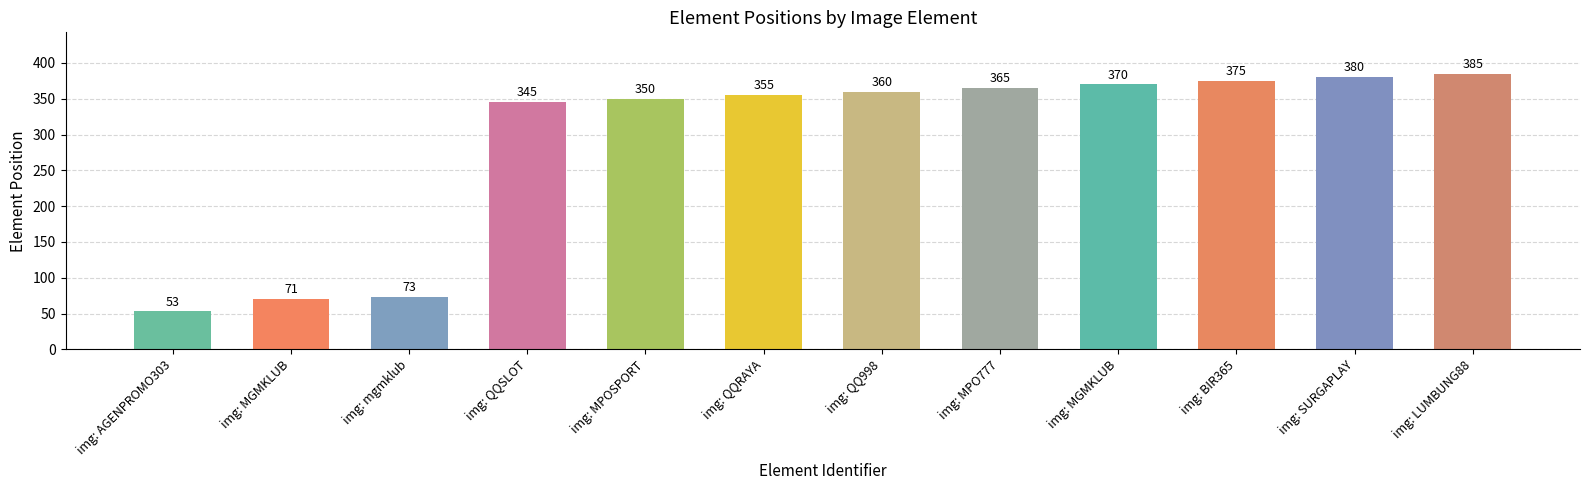

Reading right to left, list all the values displayed in this chart.

385	380	375	370	365	360	355	350	345	73	71	53